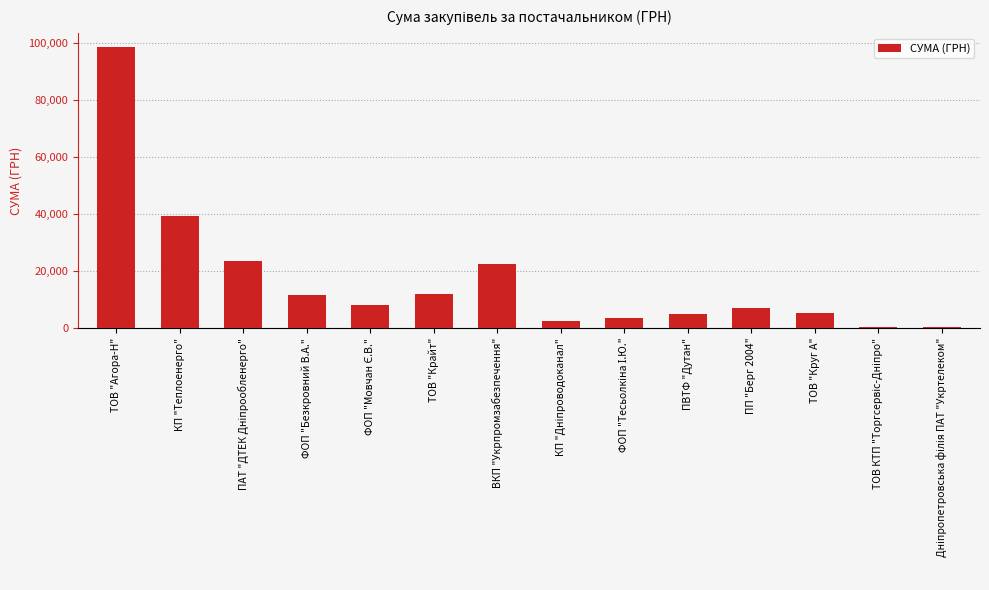

What is the approximate value at КП "Теплоенерго"?

39389.0